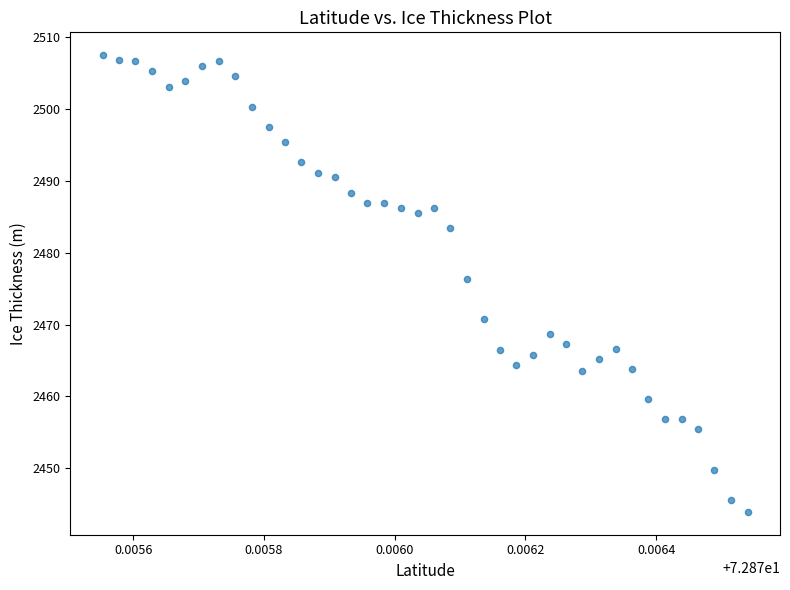

What Y value in the scatter plot is closest to 2475?

2476.3